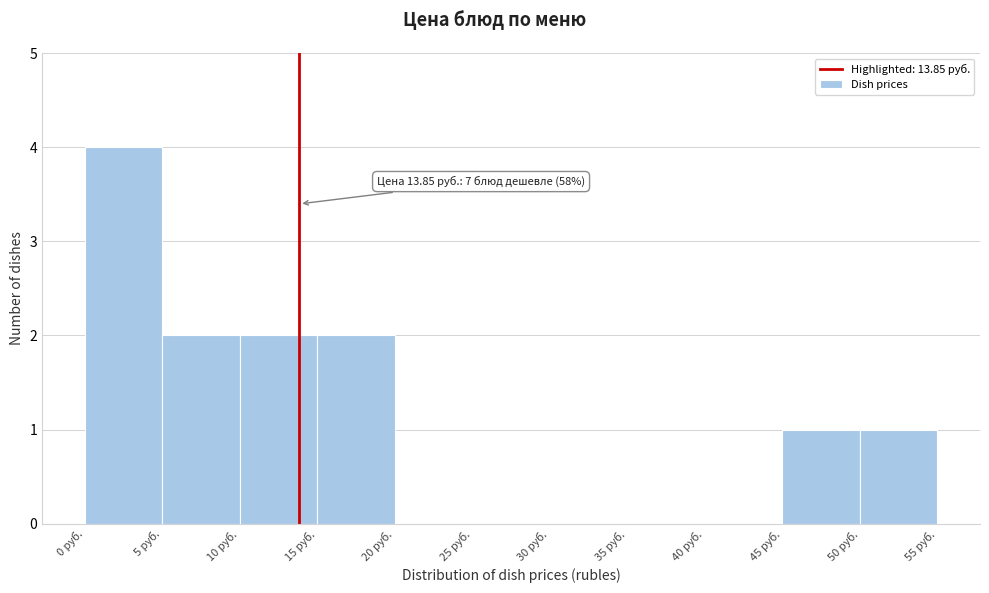

Which range on the x-axis has the tallest bar?

0 to 5